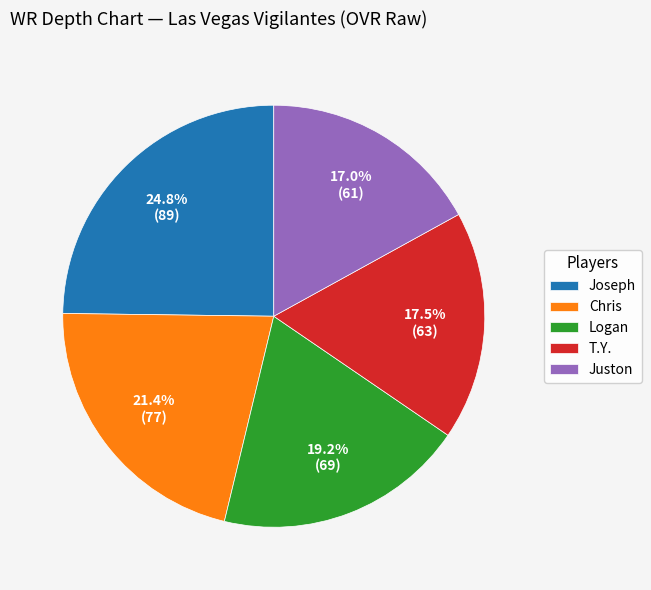

What percentage is the Juston slice, to the nearest percent?

17%